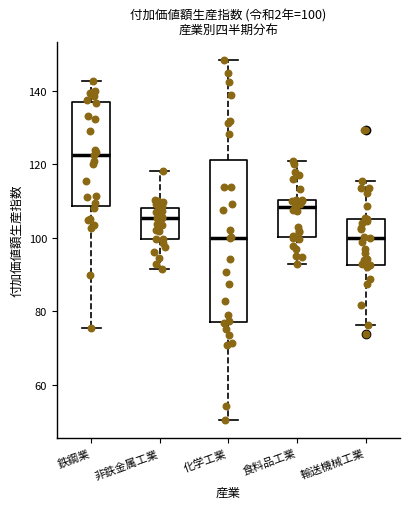

Which box is the tallest, from its lower edge to its upper edge?

化学工業